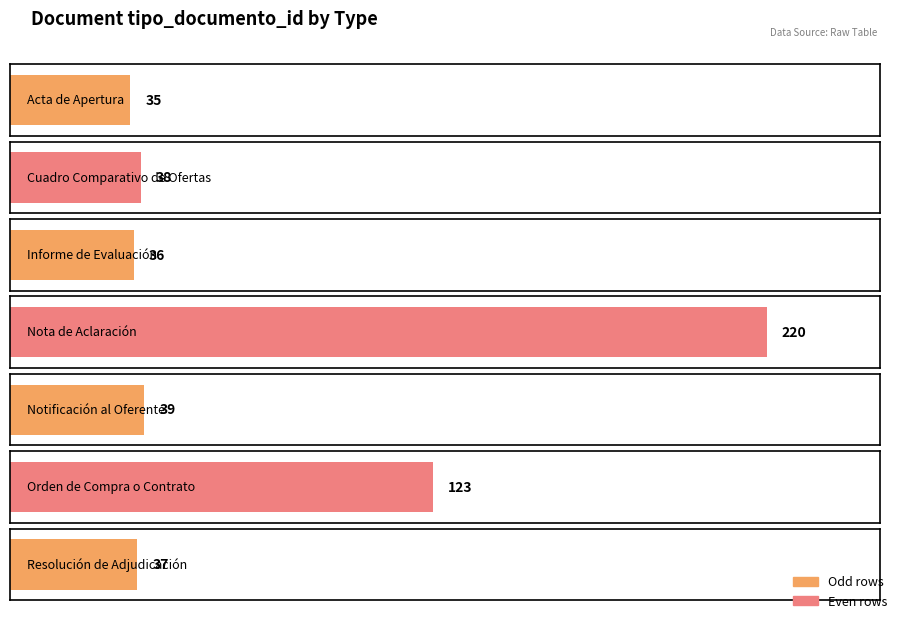

Approximately how many times larger is the value at Acta de Apertura compared to Notificación al Oferente?

0.9